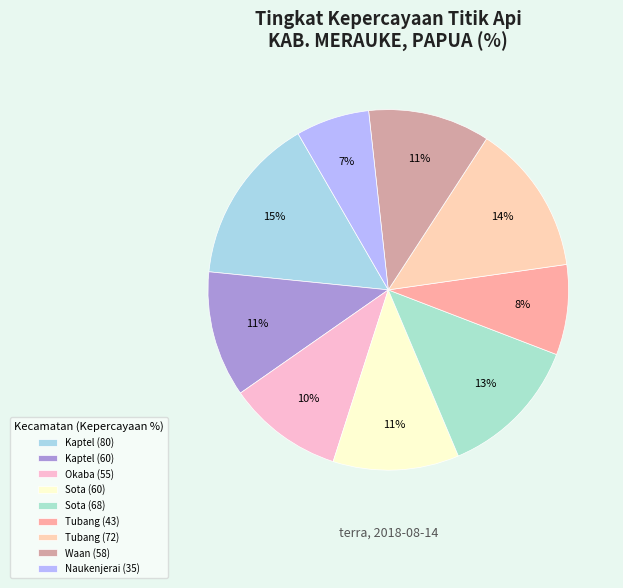

What is the largest slice in the pie chart?

Kaptel (80)